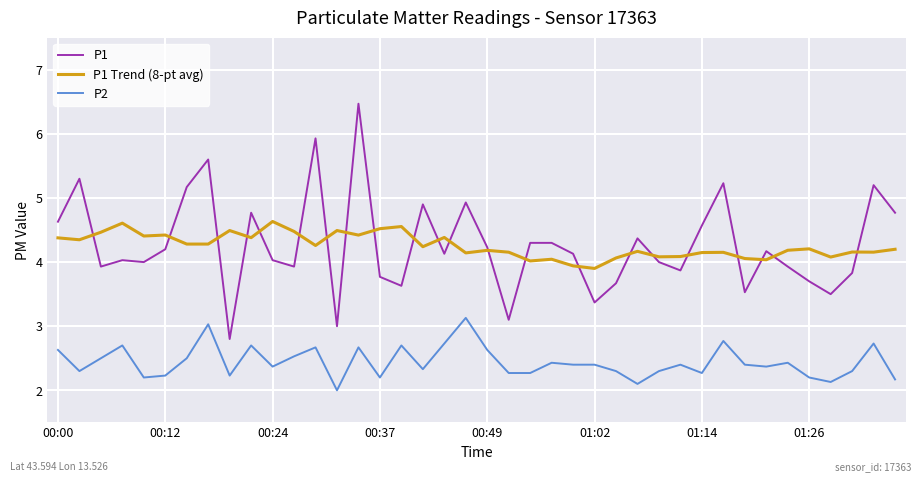

List the series in order of their peak value, lowest first.

P2, P1 Trend (8-pt avg), P1